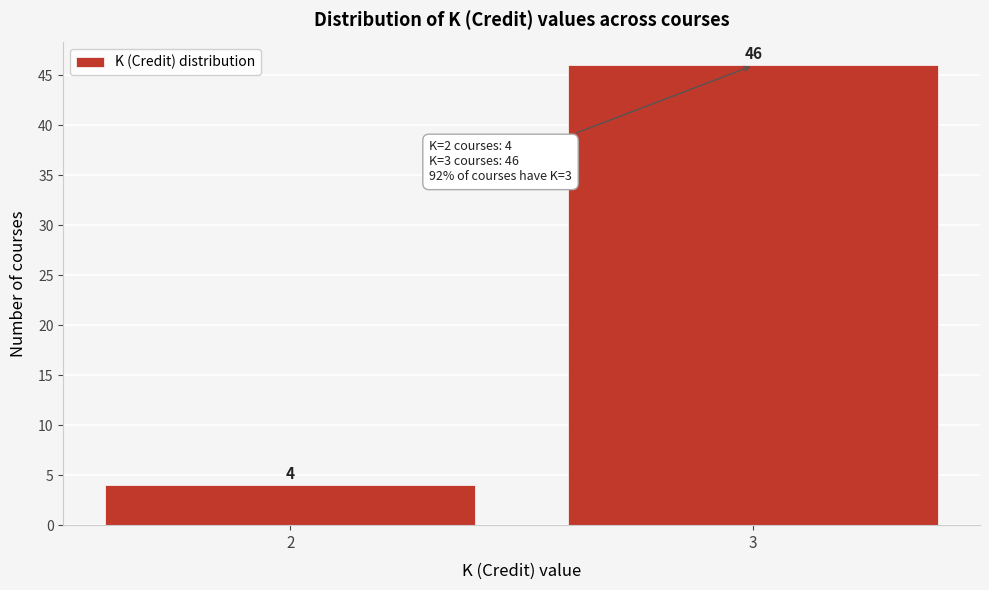

Reading left to right, extract all data points from this chart.

2=4	3=46